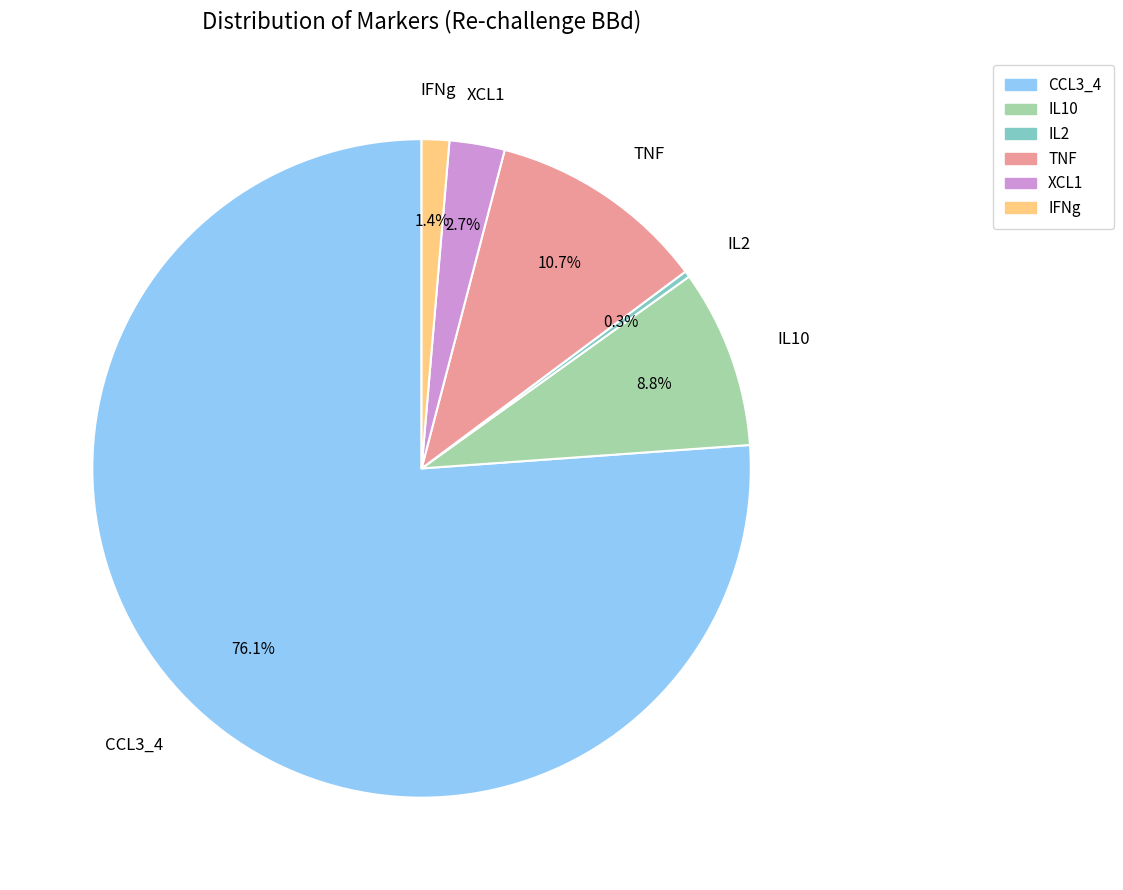

To the nearest percent, what is the combined percentage of IFNg and TNF?

12%